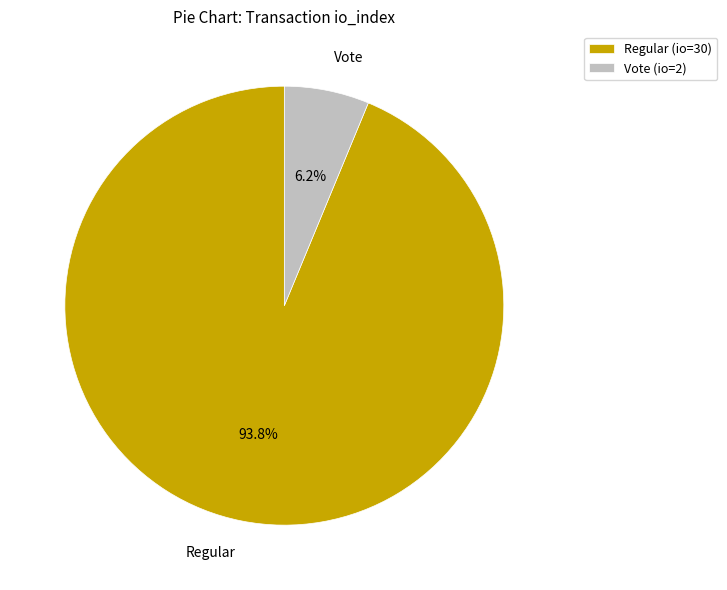

Which category has the smallest portion of the pie?

Vote (io=2)